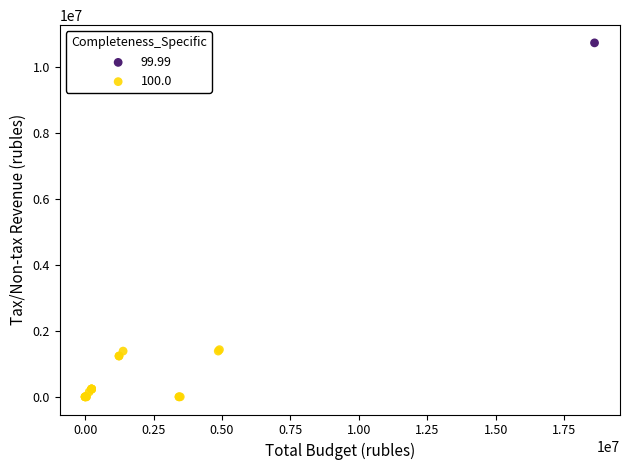

Which series reaches the minimum Y coordinate?

100.0